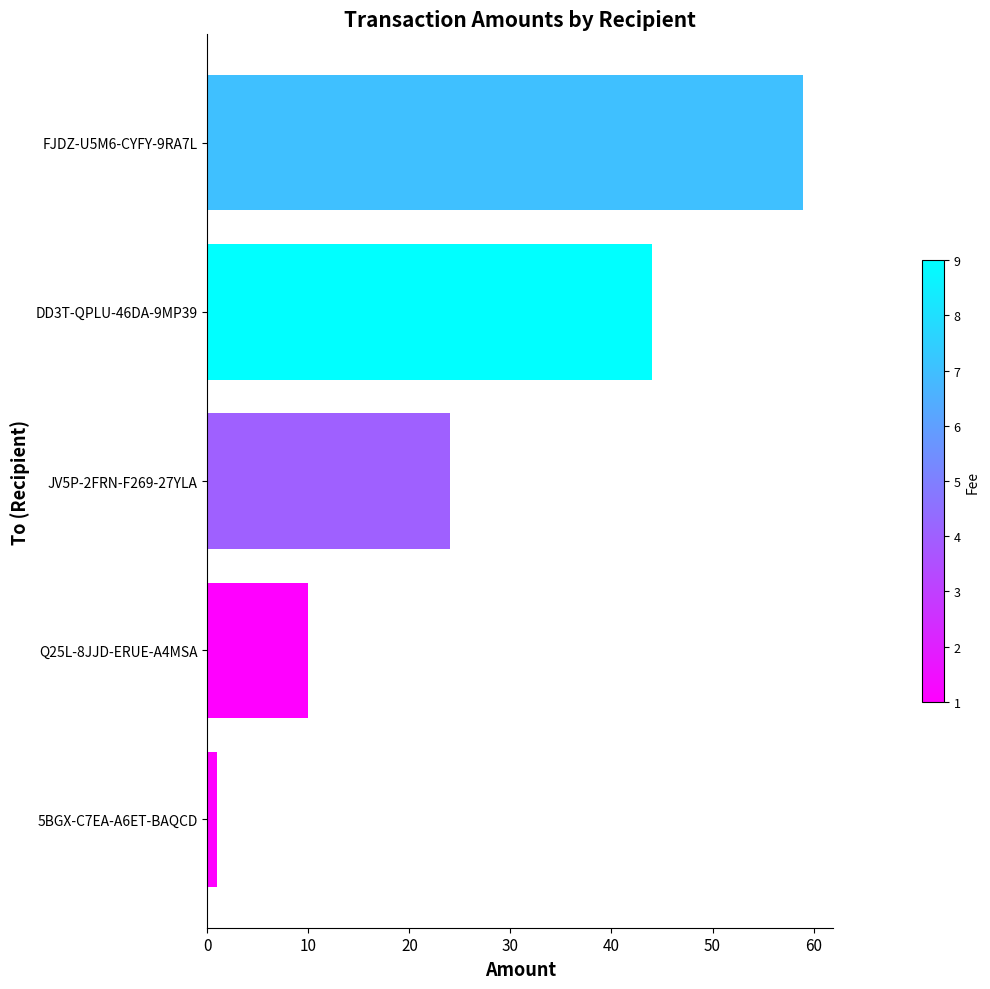

How many categories are shown in the chart?

5